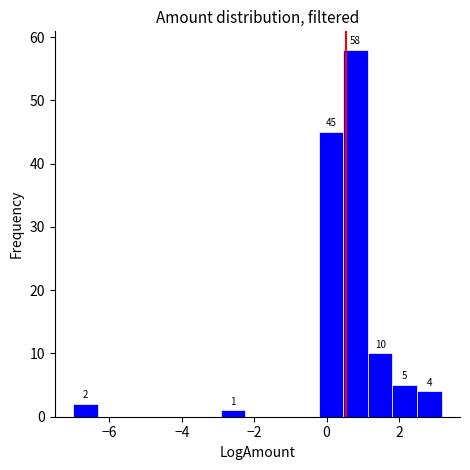

Read against the x-axis, roughly where is the centre of the tallest bar?

0.8